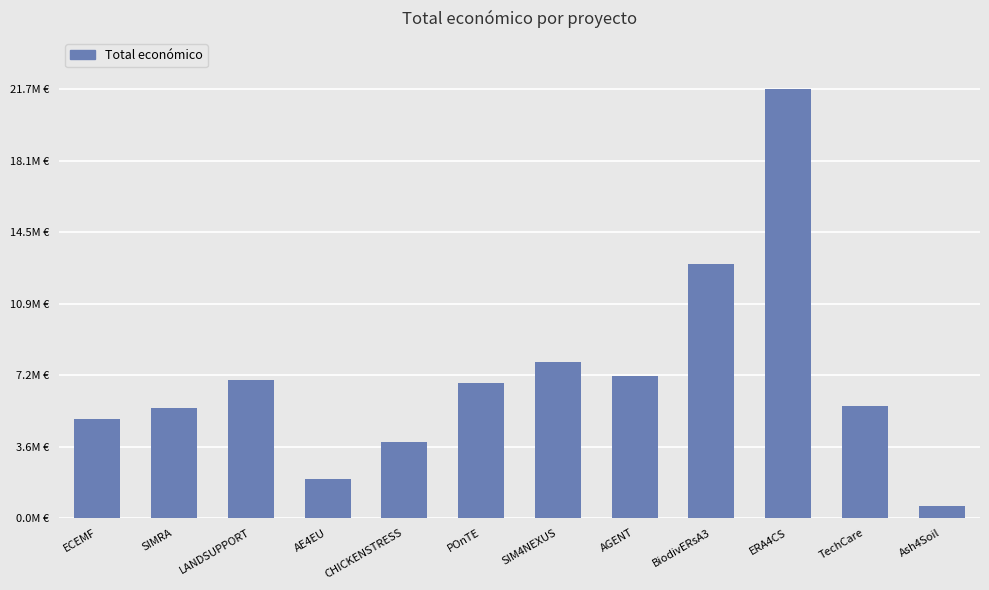

Approximately how many times larger is the value at CHICKENSTRESS compared to AGENT?

0.5